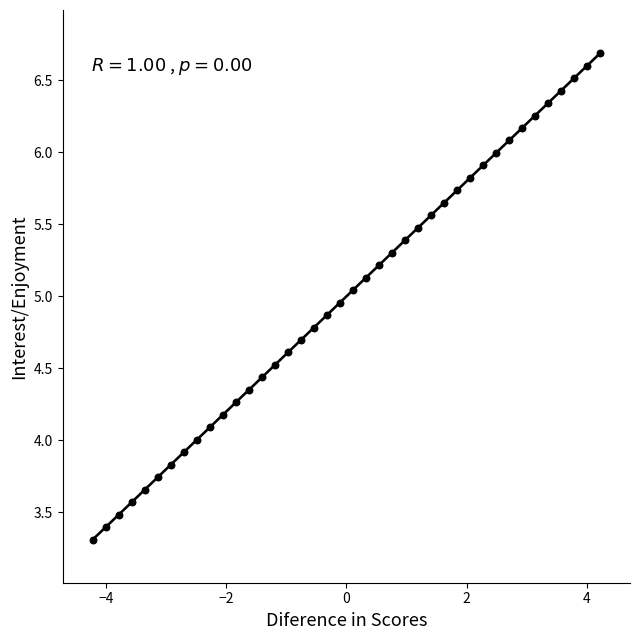

What is the range of Y values (max minus min)?

3.4